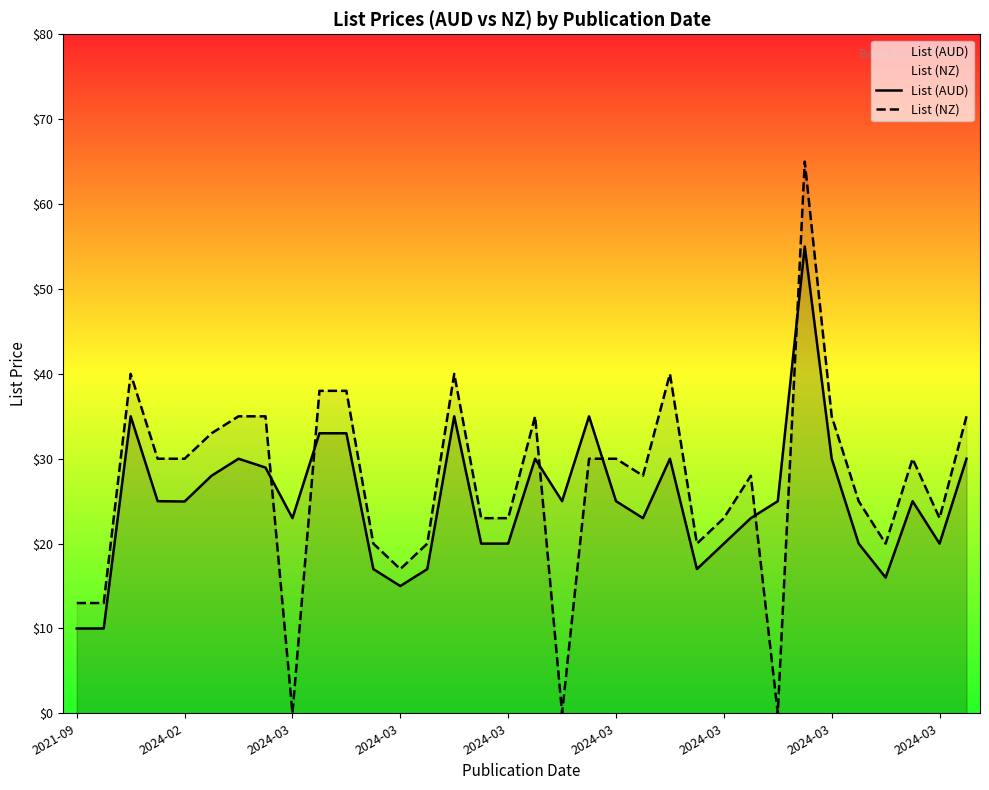

What is the sum of the List (AUD) values at 29 and 20?

45.0